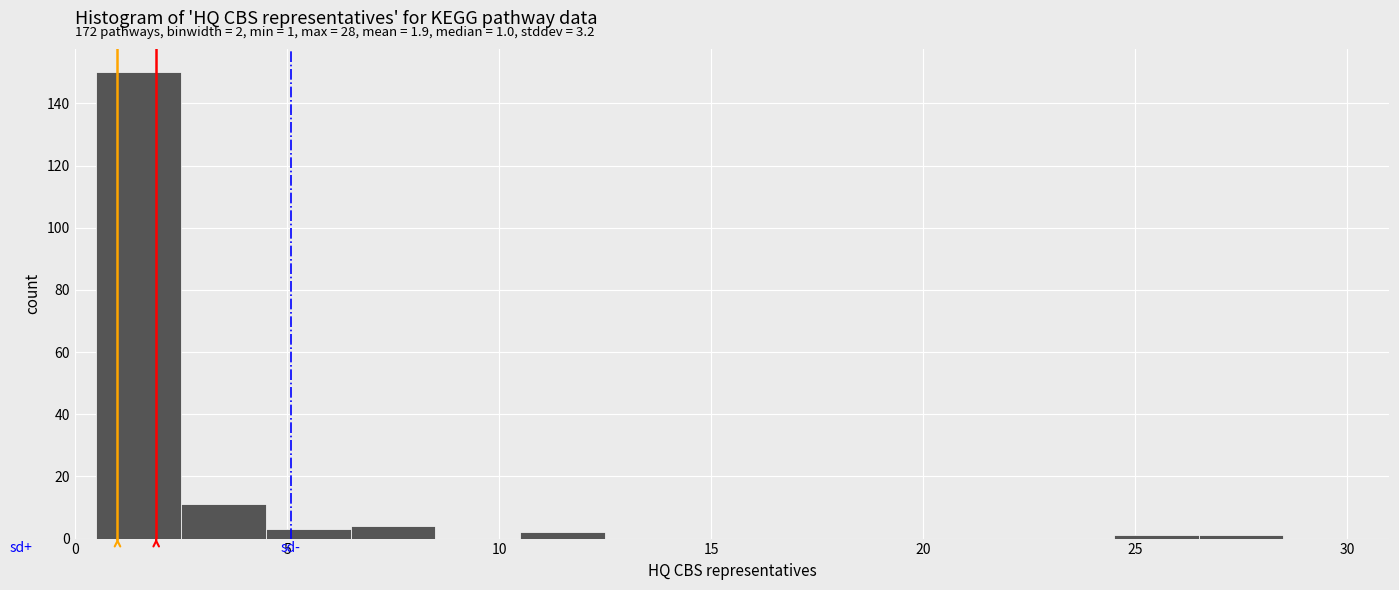

Which range on the x-axis has the tallest bar?

0.5 to 2.5